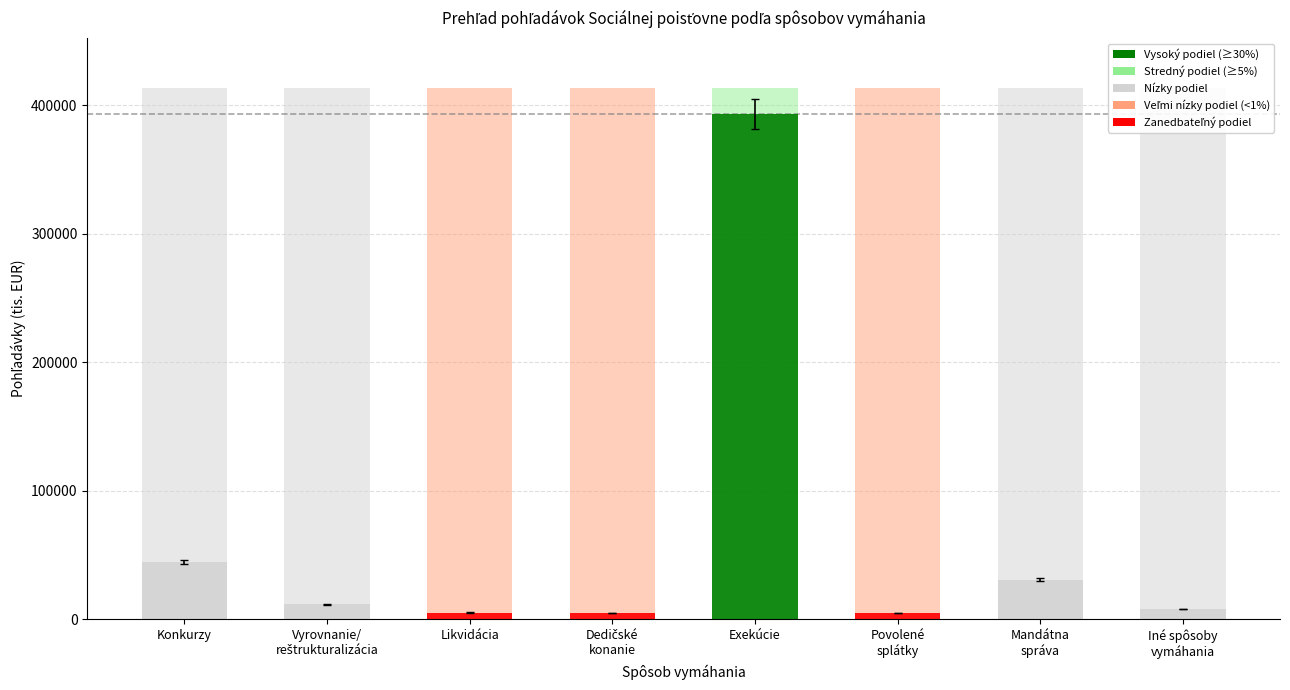

What is the value of the Pohľadávky (tis. EUR) bar at the 4th from the left?

4554.1